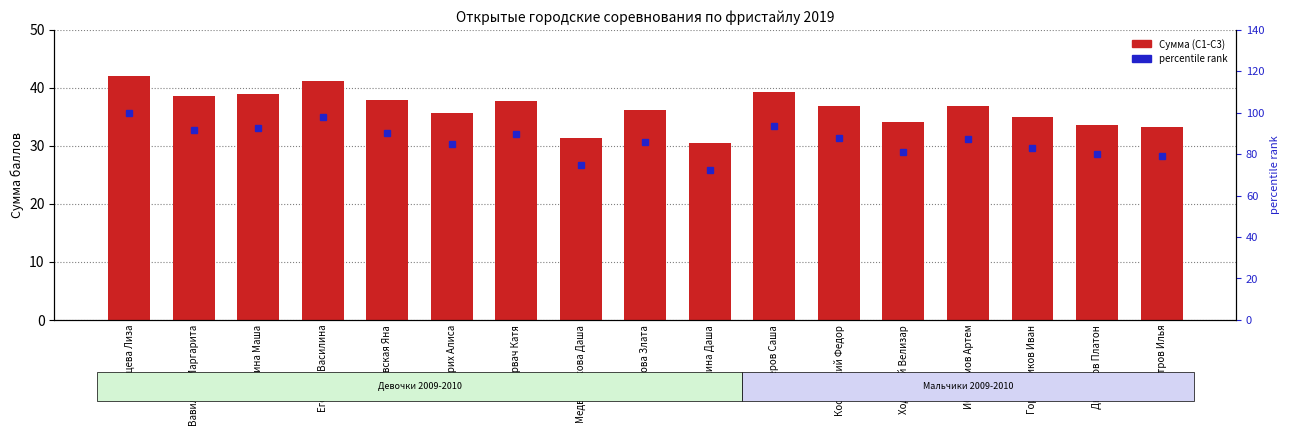

What is the total value across all series at Орлова Злата?

122.2